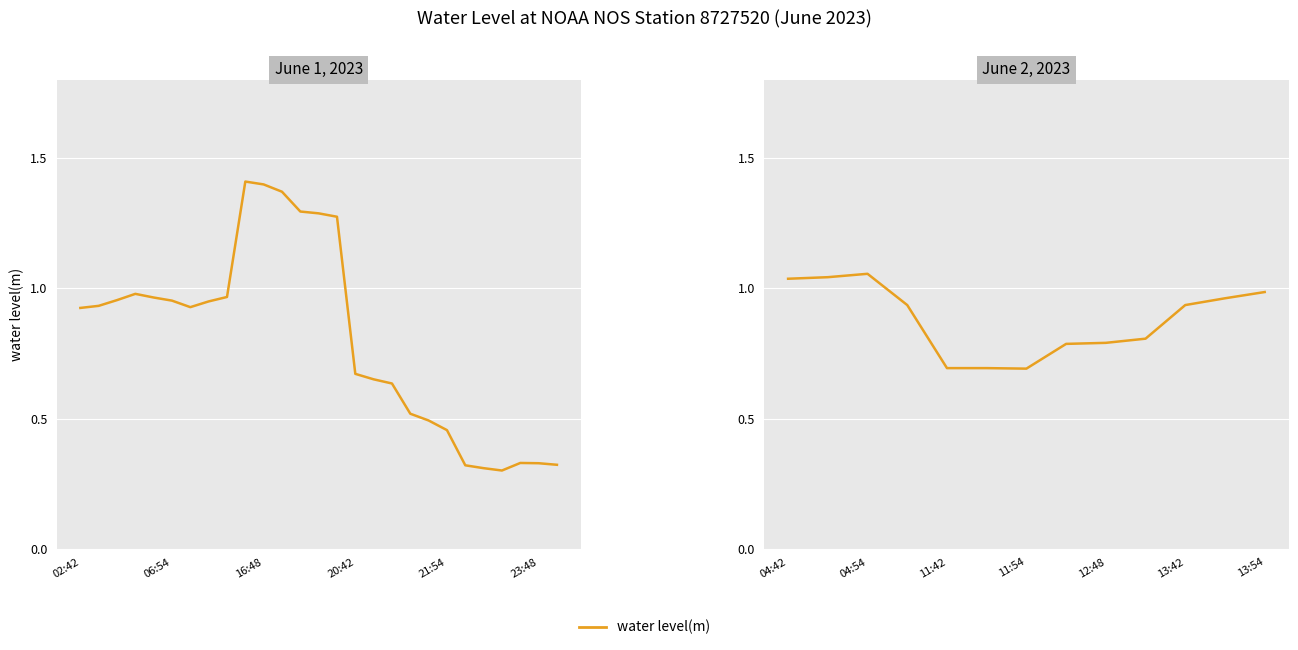

Which category has the highest value across all series?

04:54